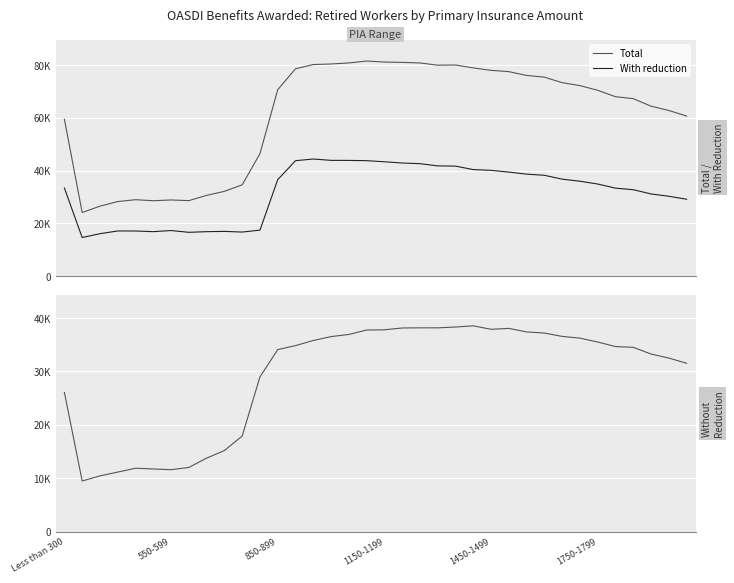

Which series has the widest spread of values?

Total